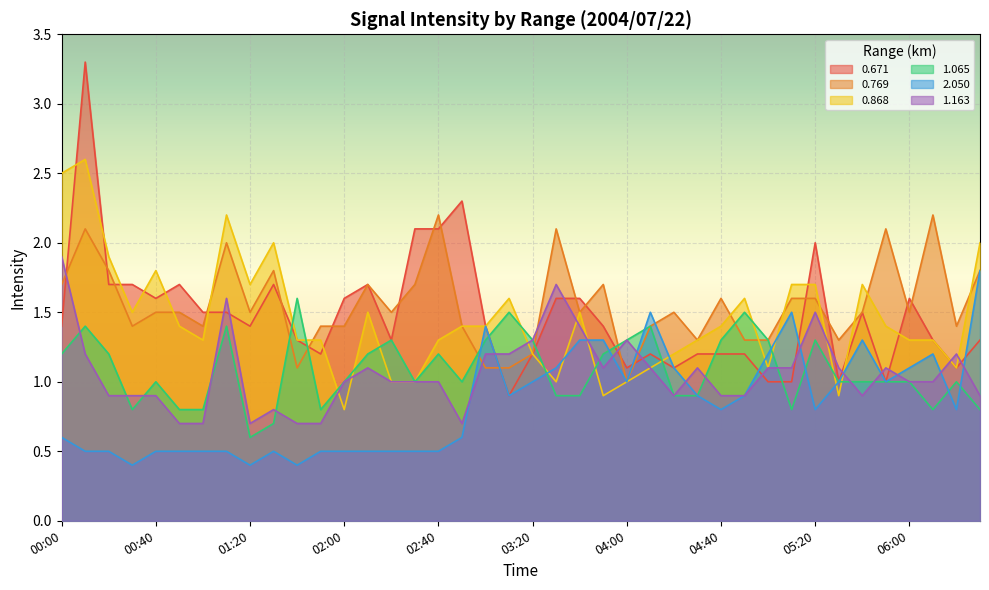

Which series changed the most between 04:00 and 06:20?

0.769